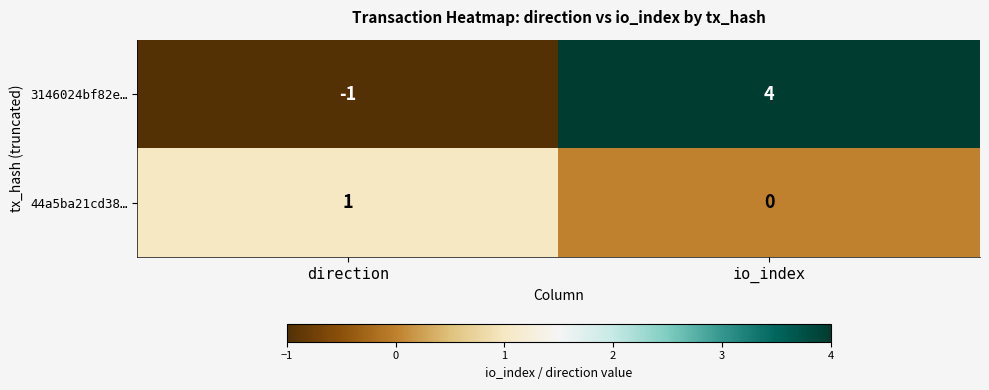

Which category has the highest value across all series?

io_index